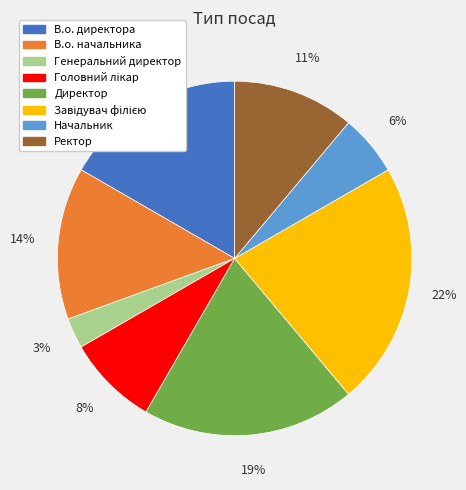

What is the smallest slice in the pie chart?

Генеральний директор